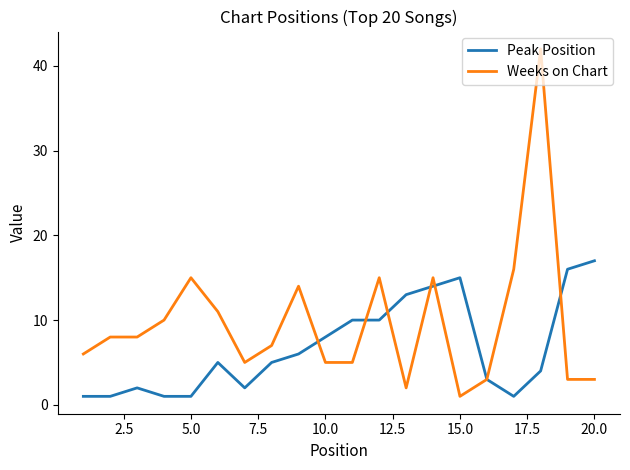

What is the maximum value shown in the chart?

42